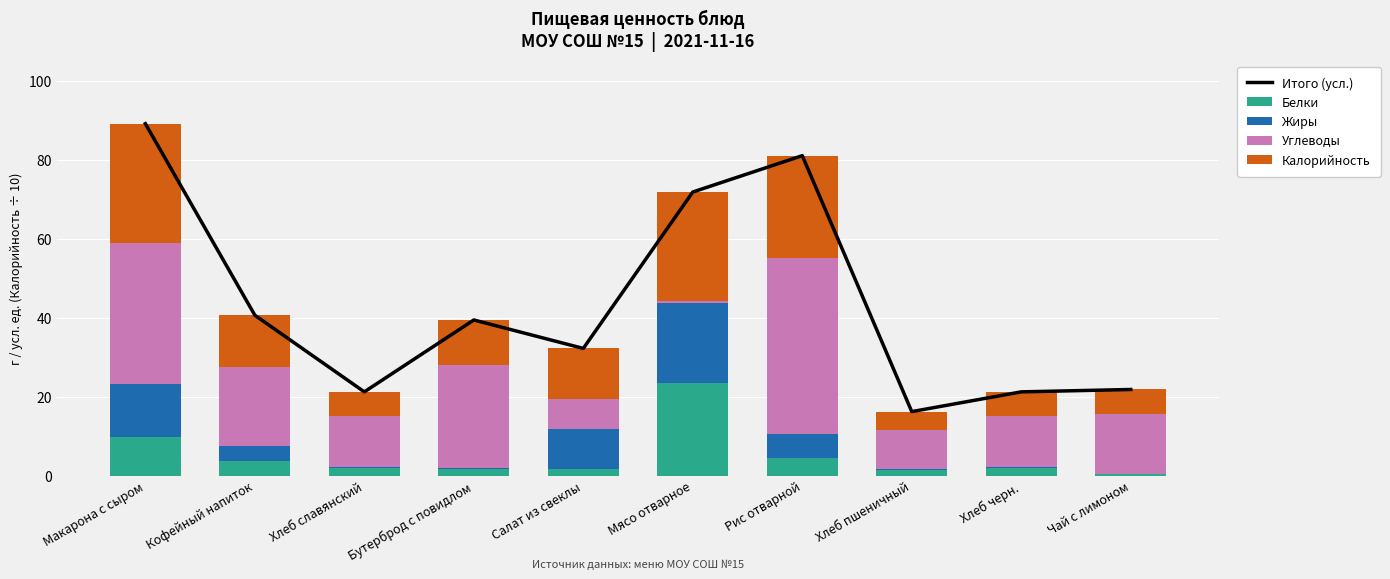

Where is Белки nearest to the value 11?

Макарона с сыром